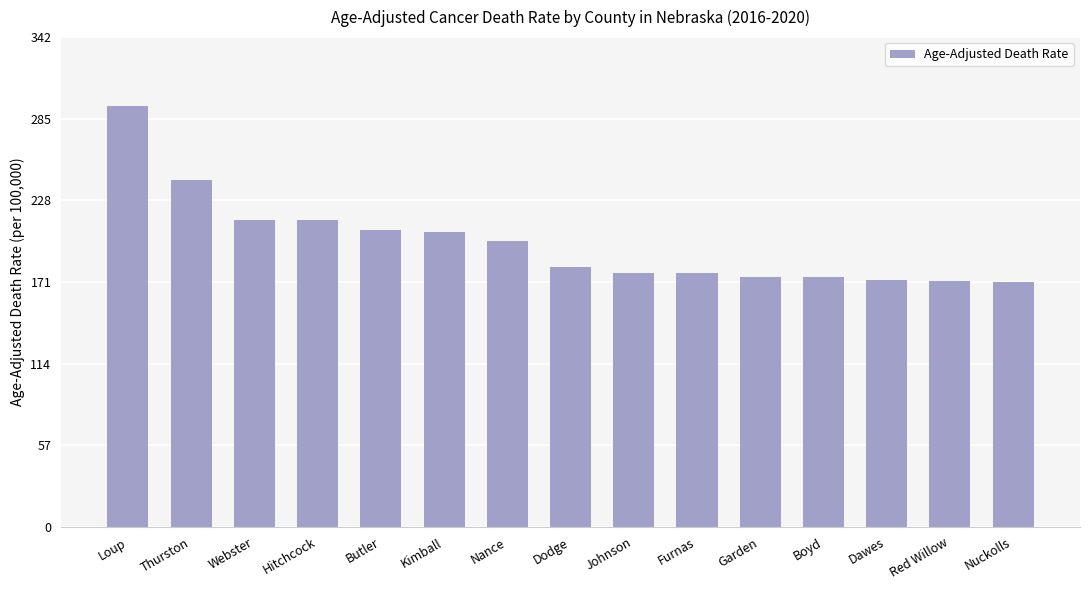

What is the label of the 6th bar from the left?

Kimball